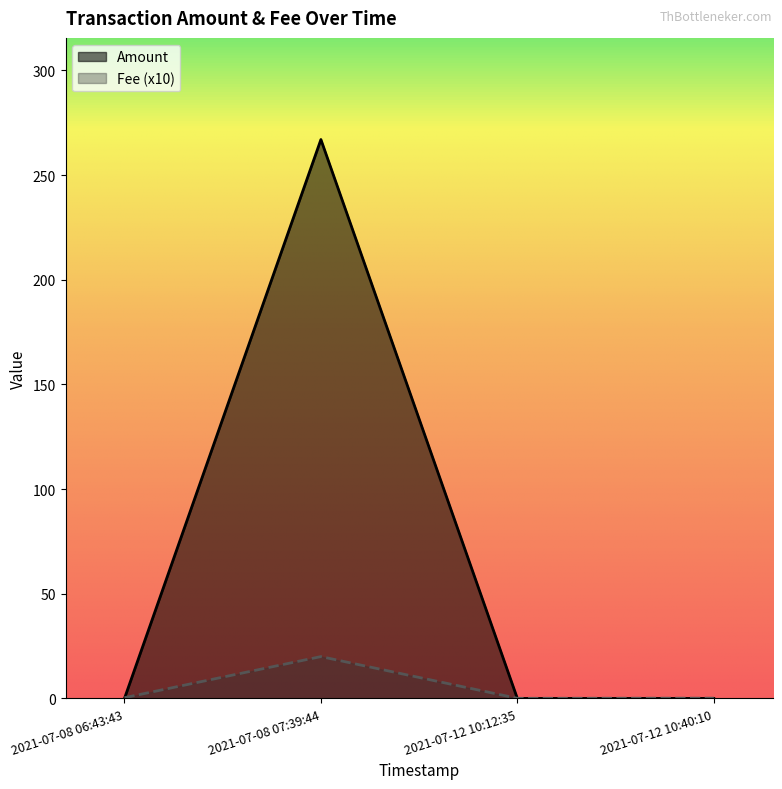

What is the value of the Fee point at the 4th from the left?

0.1